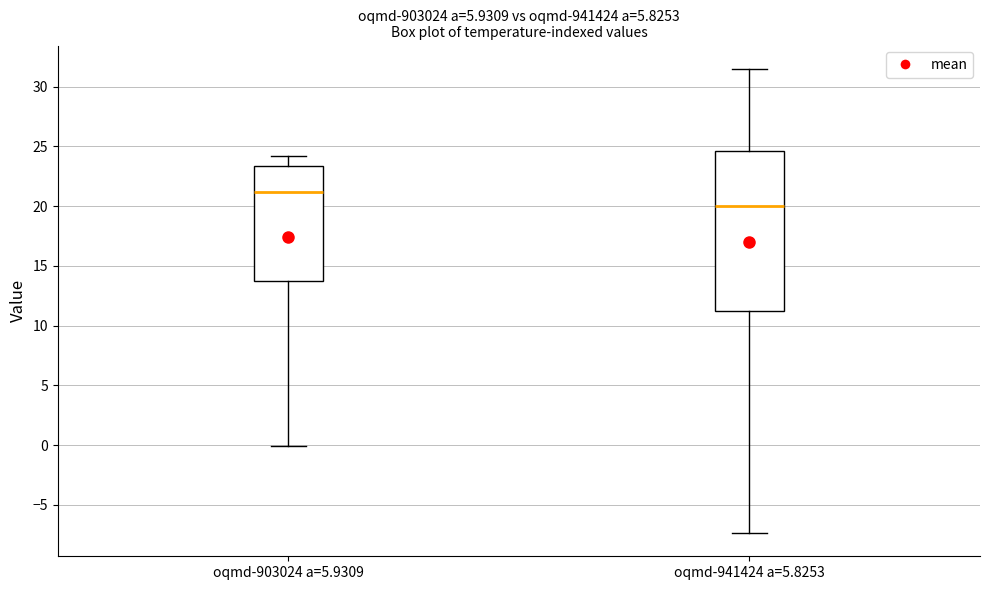

Which box is the tallest, from its lower edge to its upper edge?

oqmd-941424 a=5.8253